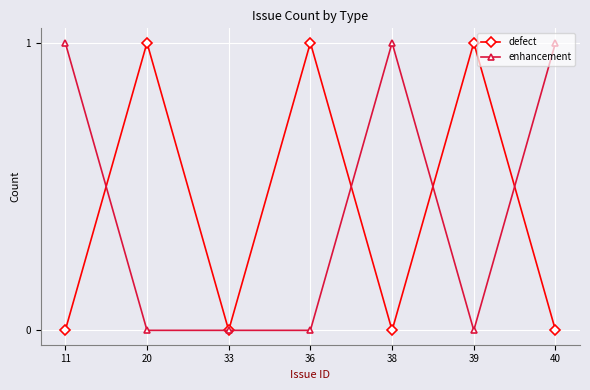

True or false: defect has a value of 1 at 11.

False